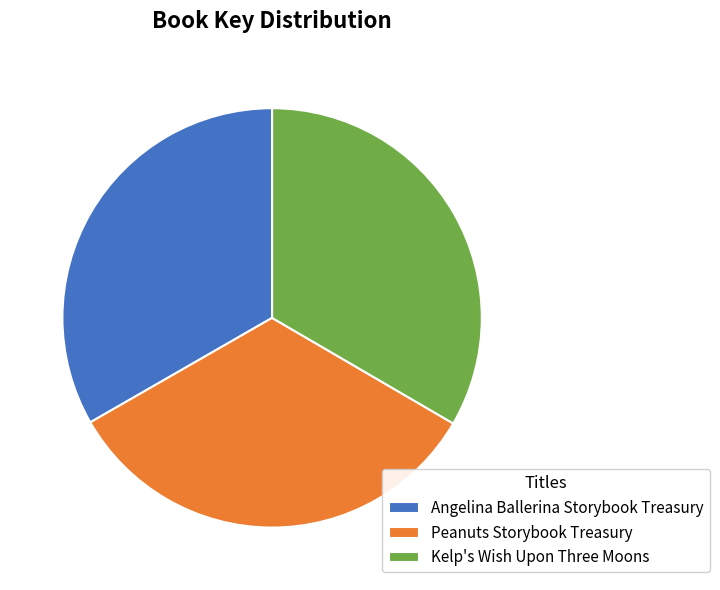

What is the ratio of the value at Kelp's Wish Upon Three Moons to the value at Peanuts Storybook Treasury?

1.0